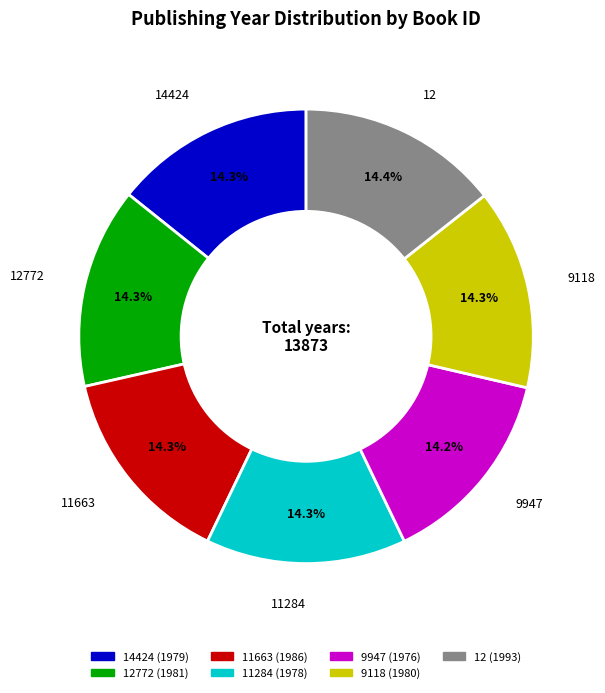

What percentage is the 11663 slice, to the nearest percent?

14%